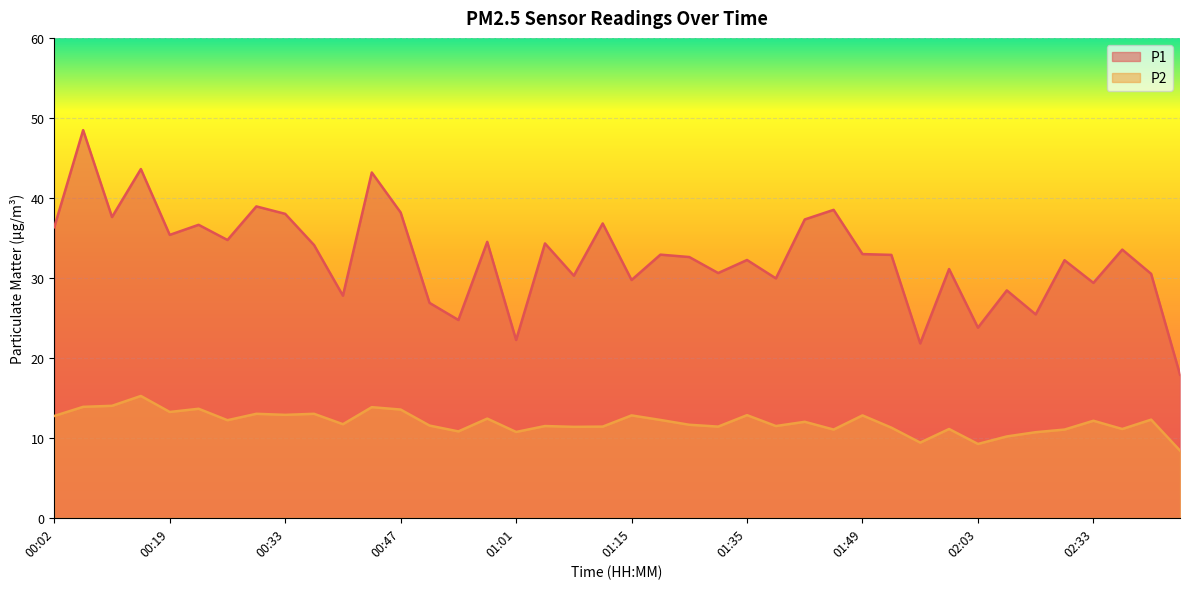

Which has a higher value, 01:25 or 01:11?

01:11